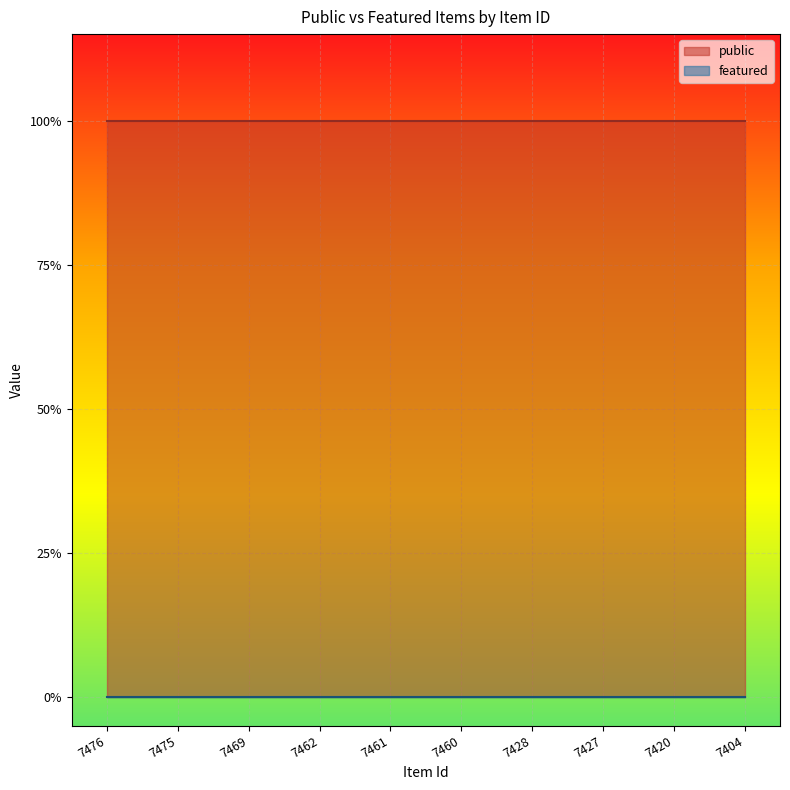

At which label is public closest to 1?

7476